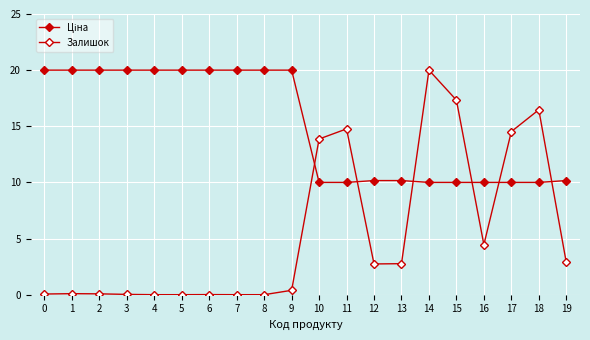

List the series in order of their overall mean, highest first.

Ціна, Залишок